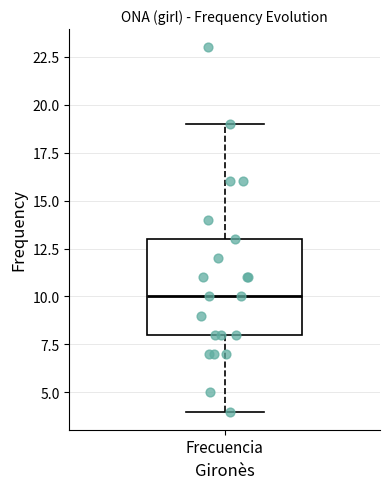

Transcribe this box plot: give where the median line is, the range the box spans, and where the two whiskers end, as read against the y-axis. The values are not printed on the chart, so give them approximately, as read against the axis.

median 10, box 8 to 13, whiskers 4 to 19